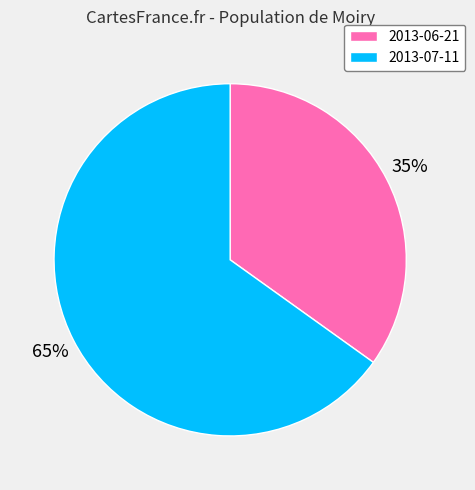

What is the largest slice in the pie chart?

2013-07-11